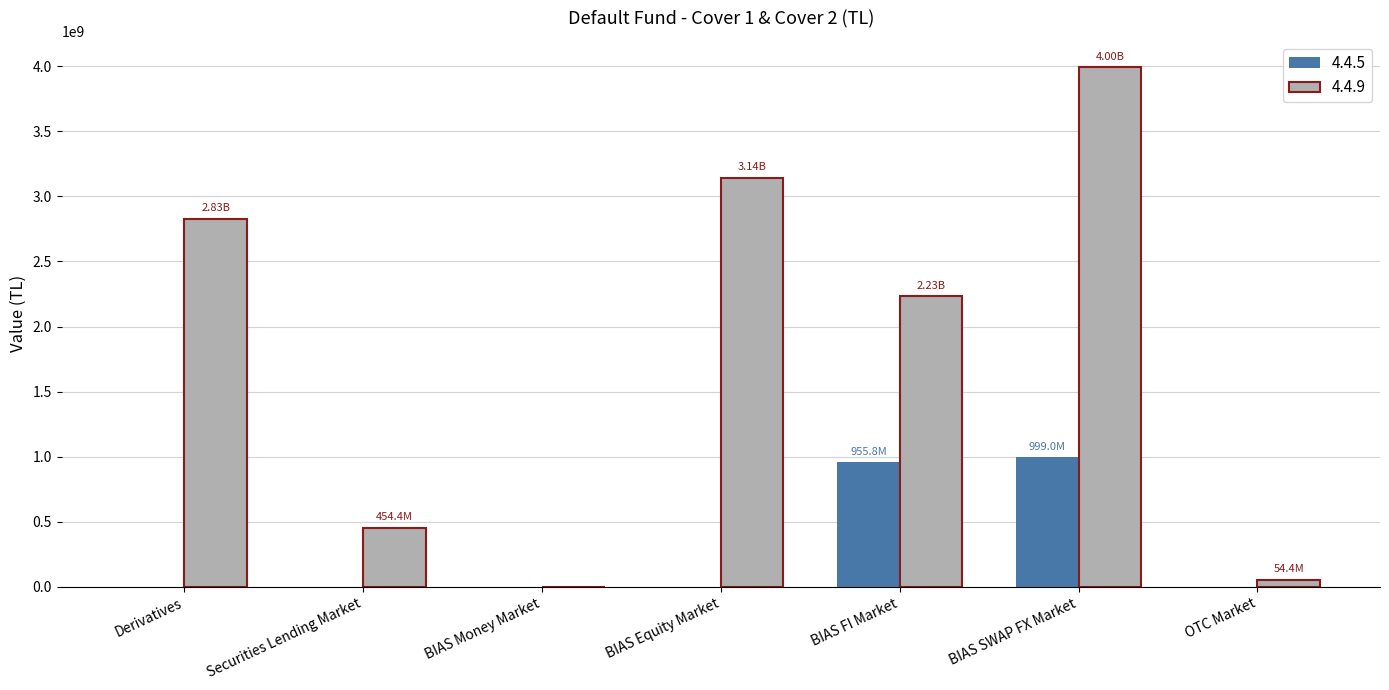

What is the sum of all 4.4.5 values?

1954775277.8